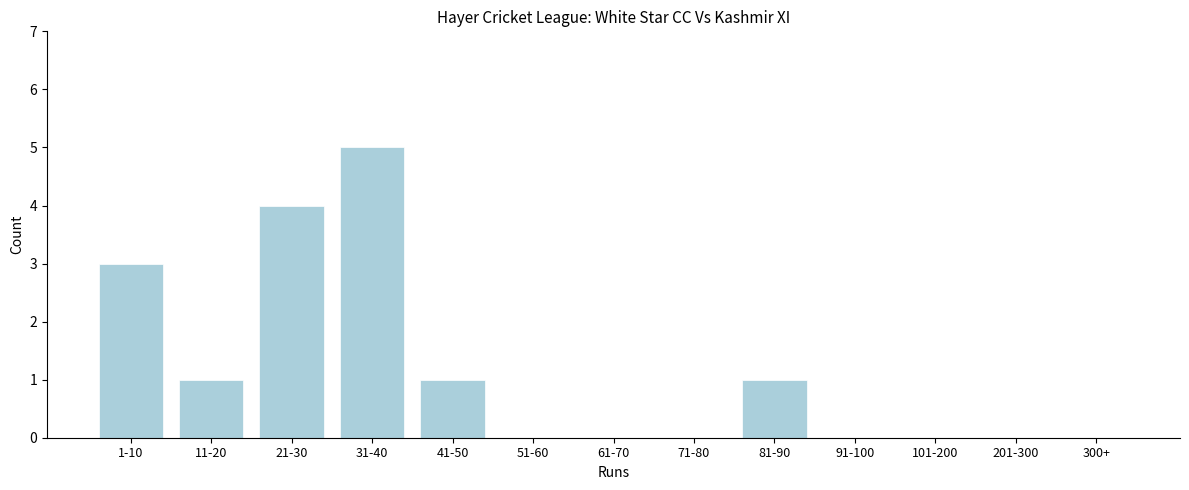

The value at 201-300 is 3. True or false?

False